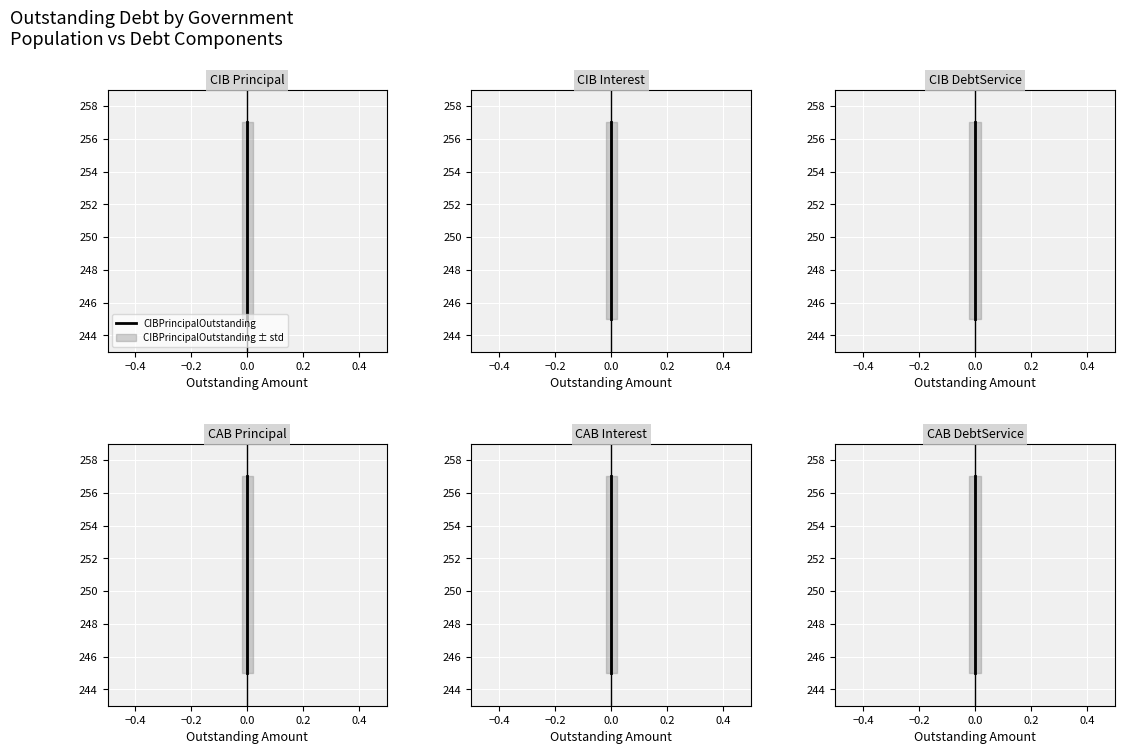

Is the value of CABDebtServiceOutstanding at 0.0 greater than the value of CABPrincipalOutstanding at 0.0?

No